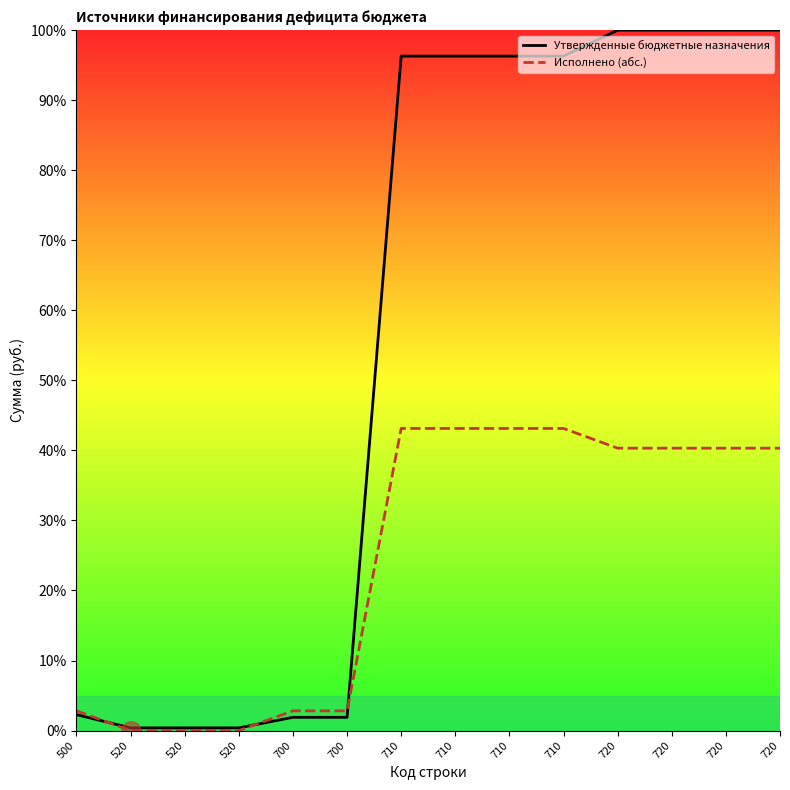

What are all the series names shown in the legend?

Утвержденные бюджетные назначения, Исполнено (абс.)